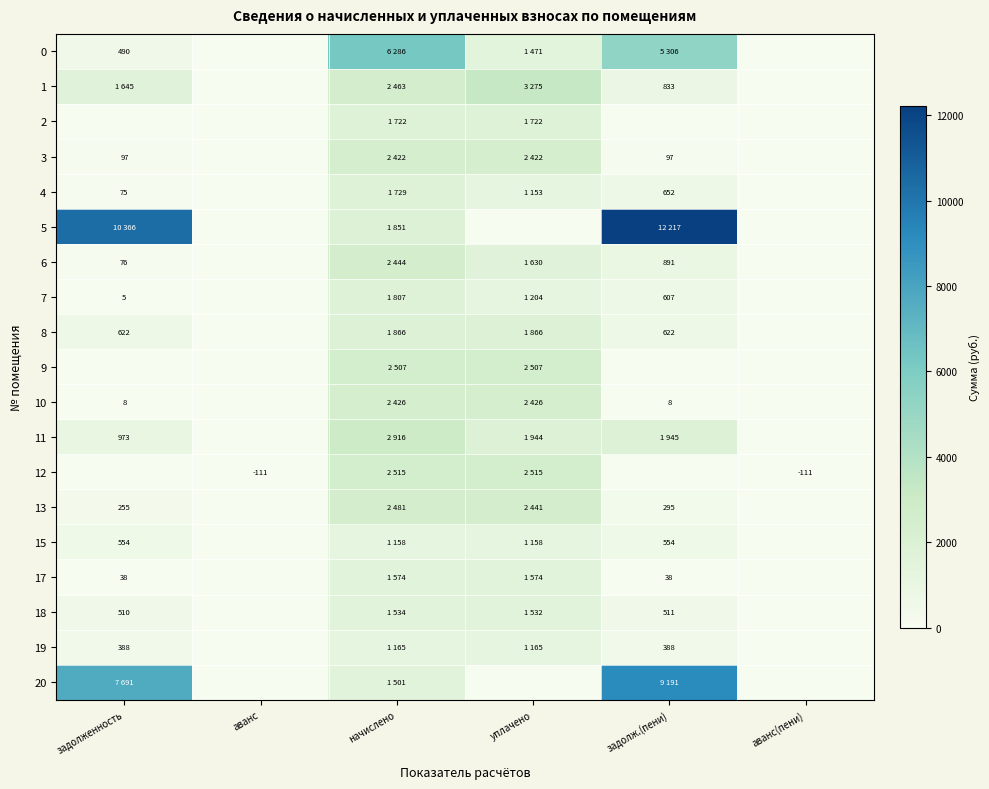

List the series in order of their peak value, highest first.

5, 20, 0, 1, 11, 12, 9, 13, 6, 10, 3, 8, 7, 4, 2, 17, 18, 19, 15